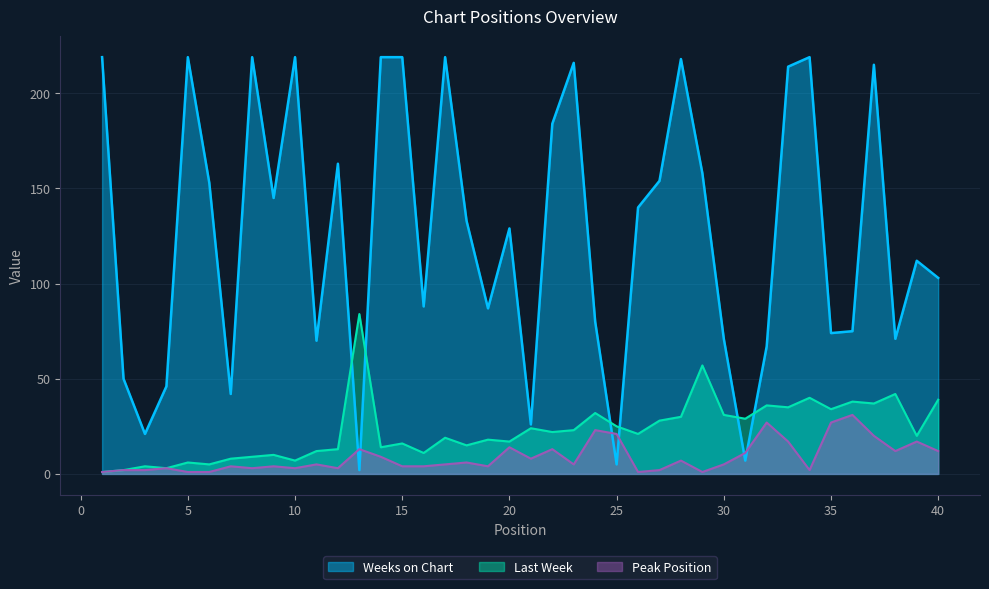

Where do Last Week and Weeks on Chart first cross each other?

12 and 13